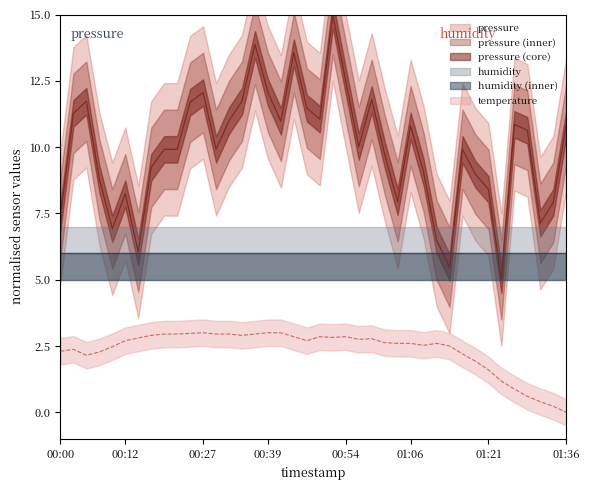

What is the value of the temperature point at the 28th from the left?

2.6